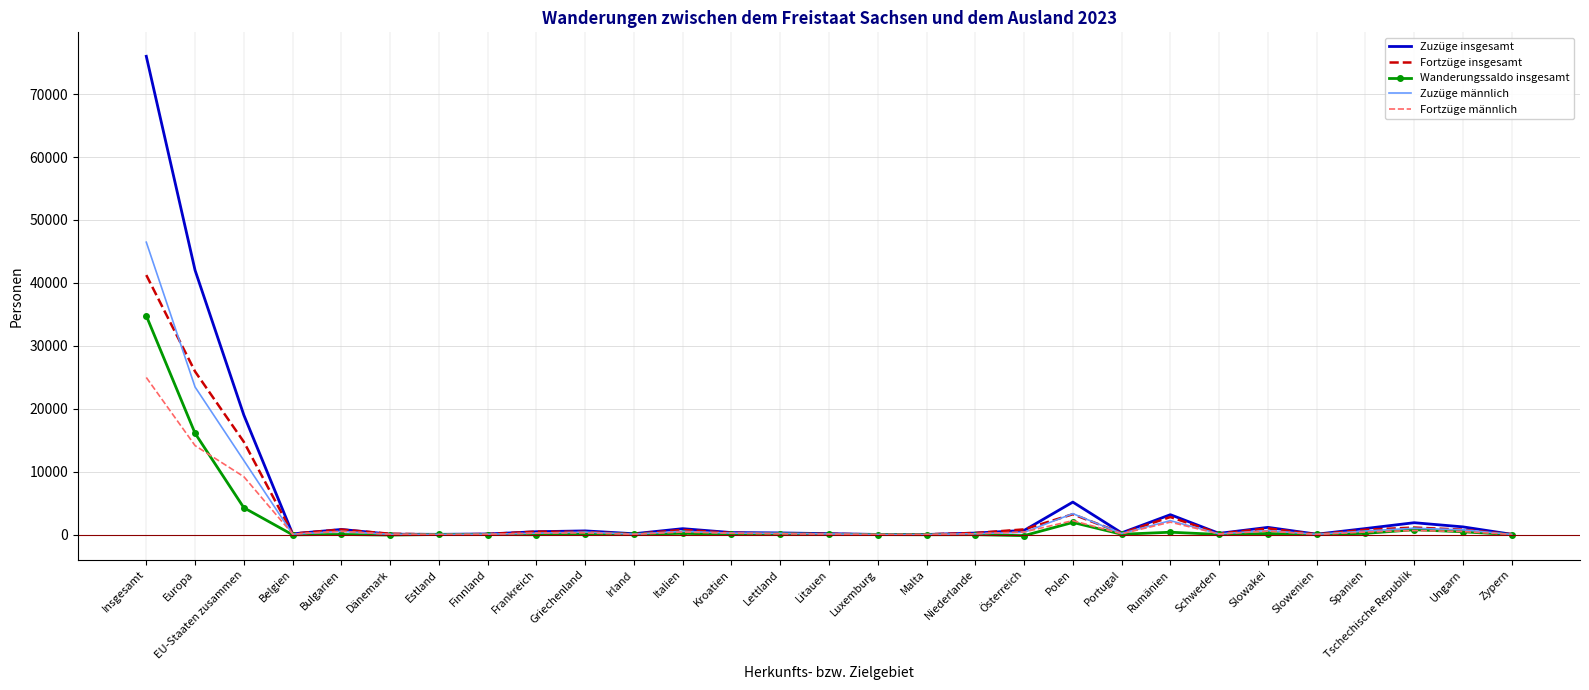

Which series has the largest range (max minus min)?

Zuzüge insgesamt